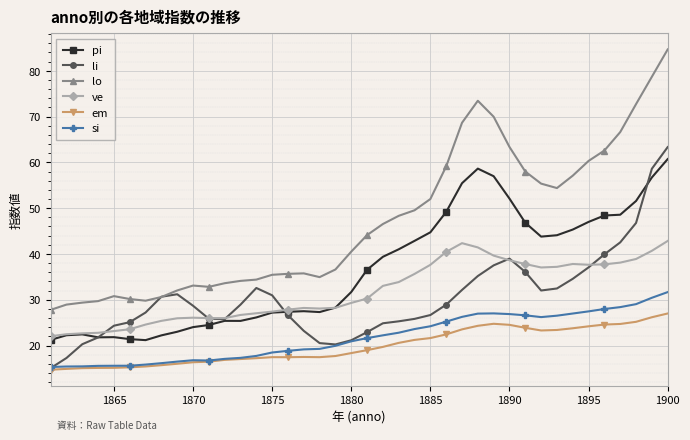

What is the average value of the pi series?

36.5